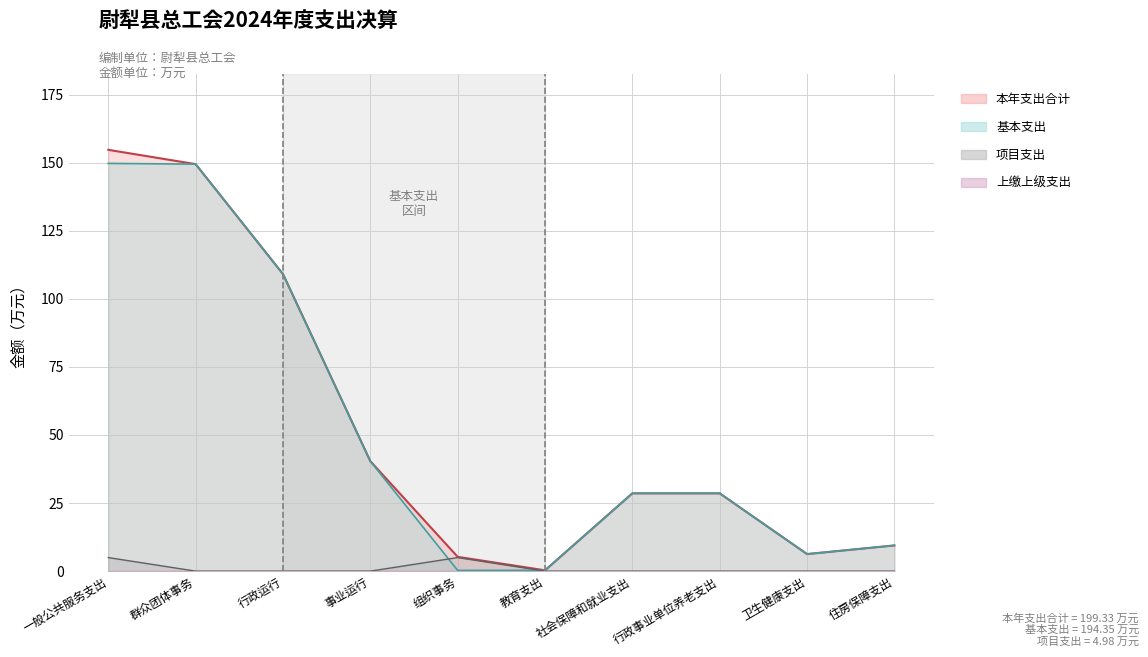

What is the maximum value for 基本支出?

149.8